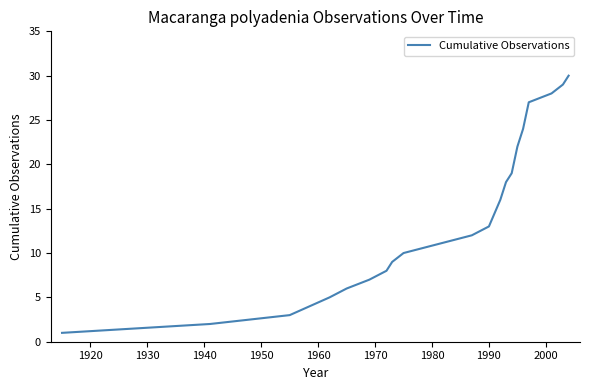

What is the maximum value shown in the chart?

30